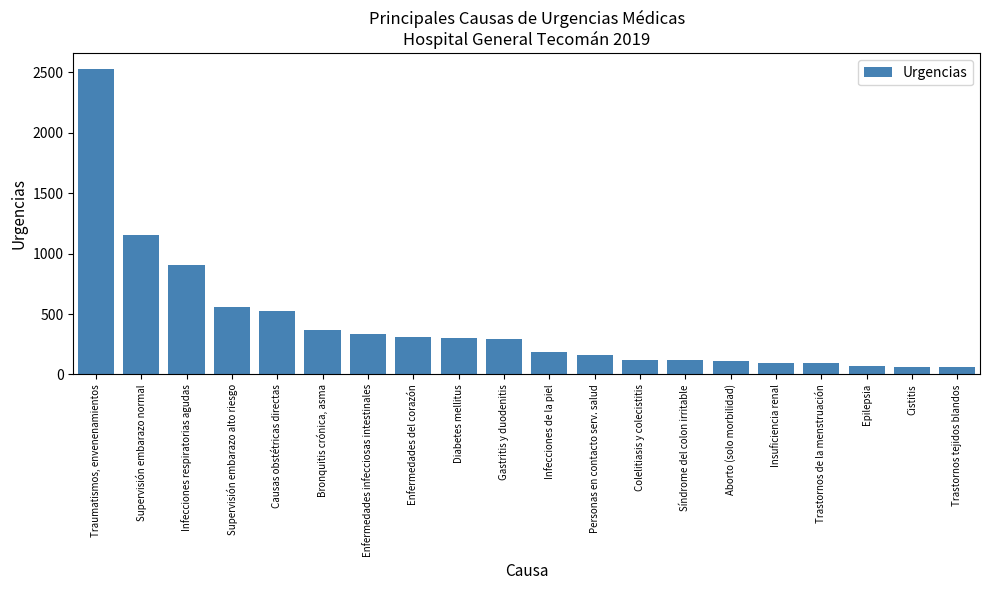

What is the smallest value displayed?

62